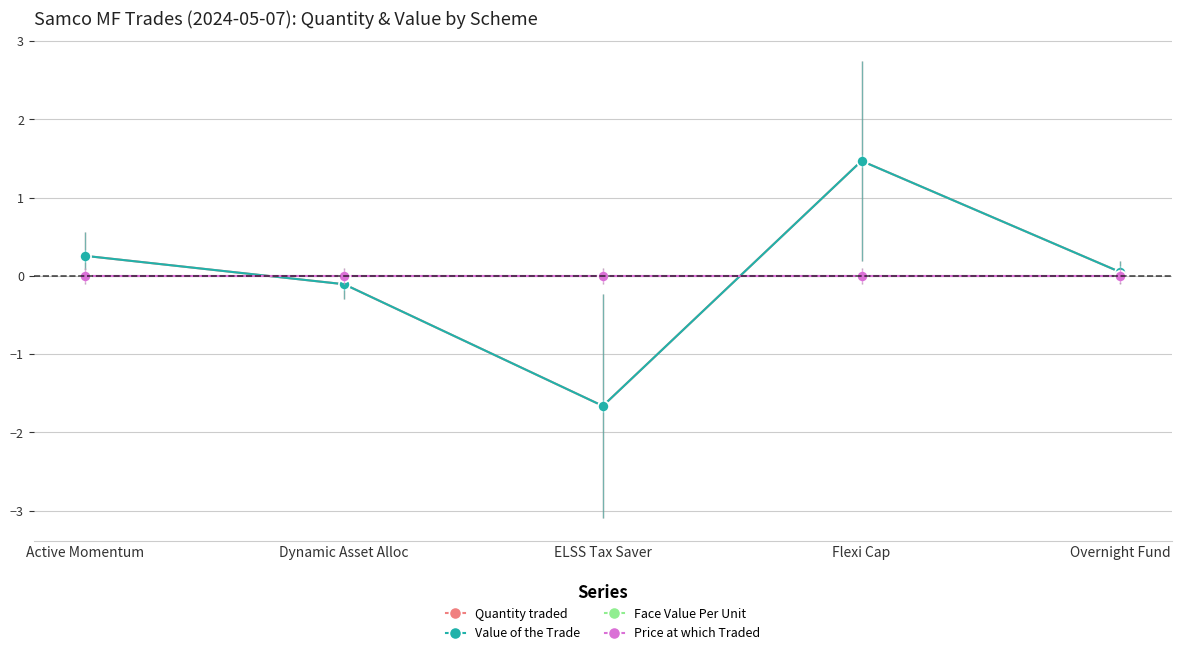

In Value of the Trade, how many points are higher than both neighbors (excluding endpoints)?

1